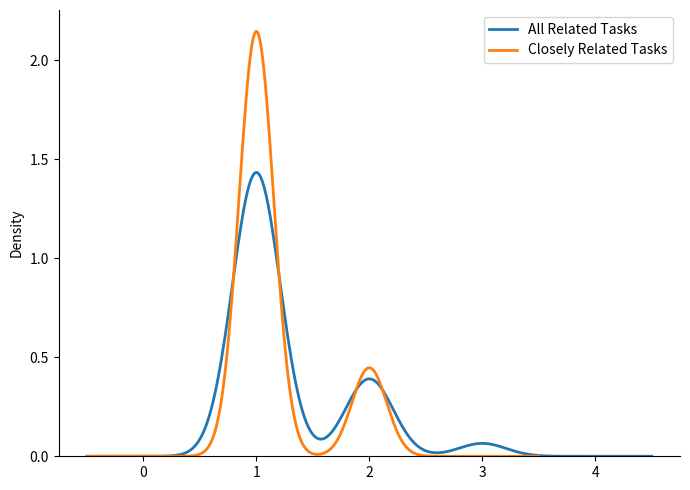

Which series has the widest spread of values?

All Related Tasks